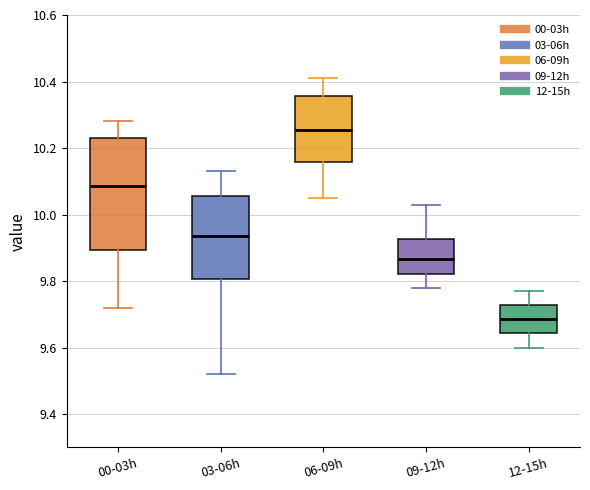

Reading left to right, transcribe this box plot: for each box, give where its median line is, the range the box spans, and where its two whiskers end, as read against the y-axis. The values are not printed on the chart, so give them approximately, as read against the axis.

00-03h: median 10.08, box 9.90 to 10.24, whiskers 9.72 to 10.28
03-06h: median 9.94, box 9.80 to 10.06, whiskers 9.52 to 10.14
06-09h: median 10.26, box 10.16 to 10.36, whiskers 10.06 to 10.42
09-12h: median 9.86, box 9.82 to 9.92, whiskers 9.78 to 10.04
12-15h: median 9.68, box 9.64 to 9.72, whiskers 9.60 to 9.78